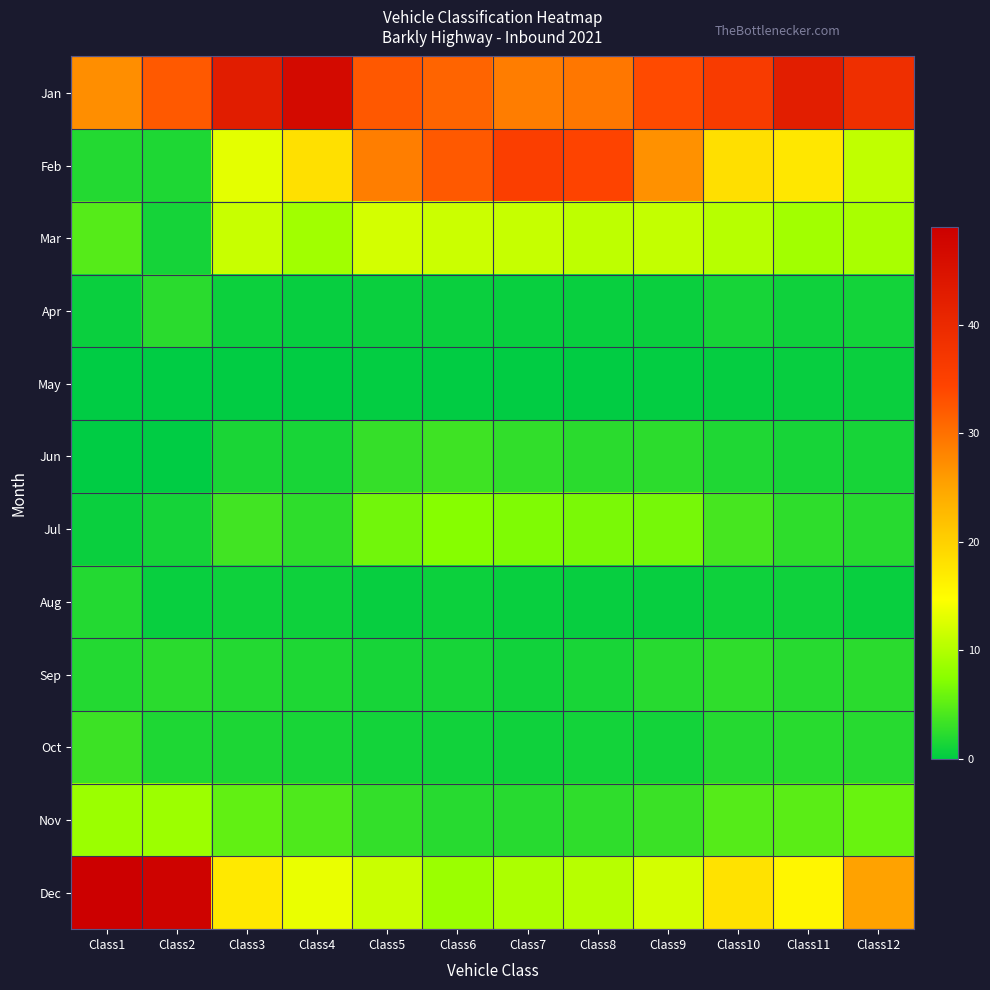

Reading left to right, list all the values displayed in this chart.

Jan: Class1=27.1	Class2=32.2	Class3=42.6	Class4=46.7	Class5=32.3	Class6=31.1	Class7=28.8	Class8=29.3	Class9=33.6	Class10=36.0	Class11=42.5	Class12=38.8
Feb: Class1=2.0	Class2=1.7	Class3=13.1	Class4=18.2	Class5=28.7	Class6=32.2	Class7=35.4	Class8=34.4	Class9=26.8	Class10=18.4	Class11=17.4	Class12=10.8
Mar: Class1=4.6	Class2=1.1	Class3=11.4	Class4=9.0	Class5=12.0	Class6=11.5	Class7=11.2	Class8=10.7	Class9=11.1	Class10=10.3	Class11=9.0	Class12=9.4
Apr: Class1=0.7	Class2=2.3	Class3=0.7	Class4=0.4	Class5=0.7	Class6=0.6	Class7=0.5	Class8=0.5	Class9=0.6	Class10=1.3	Class11=0.9	Class12=1.1
May: Class1=0.0	Class2=0.0	Class3=0.2	Class4=0.1	Class5=0.2	Class6=0.1	Class7=0.1	Class8=0.1	Class9=0.2	Class10=0.3	Class11=0.5	Class12=0.6
Jun: Class1=0.0	Class2=0.0	Class3=1.5	Class4=1.4	Class5=2.9	Class6=3.4	Class7=2.8	Class8=2.4	Class9=2.4	Class10=1.8	Class11=1.3	Class12=1.3
Jul: Class1=0.7	Class2=1.1	Class3=3.6	Class4=2.6	Class5=6.2	Class6=7.4	Class7=6.9	Class8=6.7	Class9=6.5	Class10=3.9	Class11=2.5	Class12=2.1
Aug: Class1=2.0	Class2=0.6	Class3=0.8	Class4=0.8	Class5=0.4	Class6=0.7	Class7=0.5	Class8=0.4	Class9=0.4	Class10=0.8	Class11=0.9	Class12=0.6
Sep: Class1=2.0	Class2=2.3	Class3=2.0	Class4=1.7	Class5=1.3	Class6=1.3	Class7=1.0	Class8=1.4	Class9=2.1	Class10=2.6	Class11=2.1	Class12=2.3
Oct: Class1=3.3	Class2=1.7	Class3=1.6	Class4=1.4	Class5=1.1	Class6=1.0	Class7=0.9	Class8=1.1	Class9=1.1	Class10=2.1	Class11=2.2	Class12=2.1
Nov: Class1=8.6	Class2=8.6	Class3=5.3	Class4=4.3	Class5=2.9	Class6=2.2	Class7=2.2	Class8=2.6	Class9=3.2	Class10=4.6	Class11=5.0	Class12=5.7
Dec: Class1=49.0	Class2=48.3	Class3=17.2	Class4=13.4	Class5=11.4	Class6=8.6	Class7=9.6	Class8=10.3	Class9=12.0	Class10=18.0	Class11=15.8	Class12=25.2